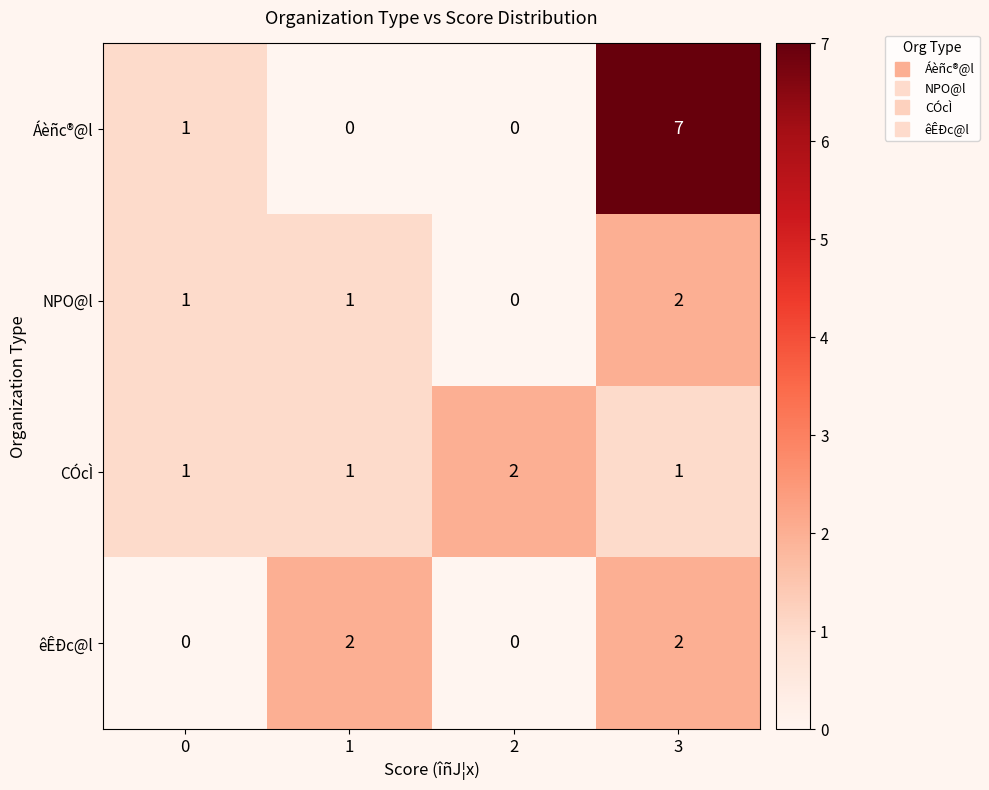

Count the NPO@l values in the range 1 to 2.

3